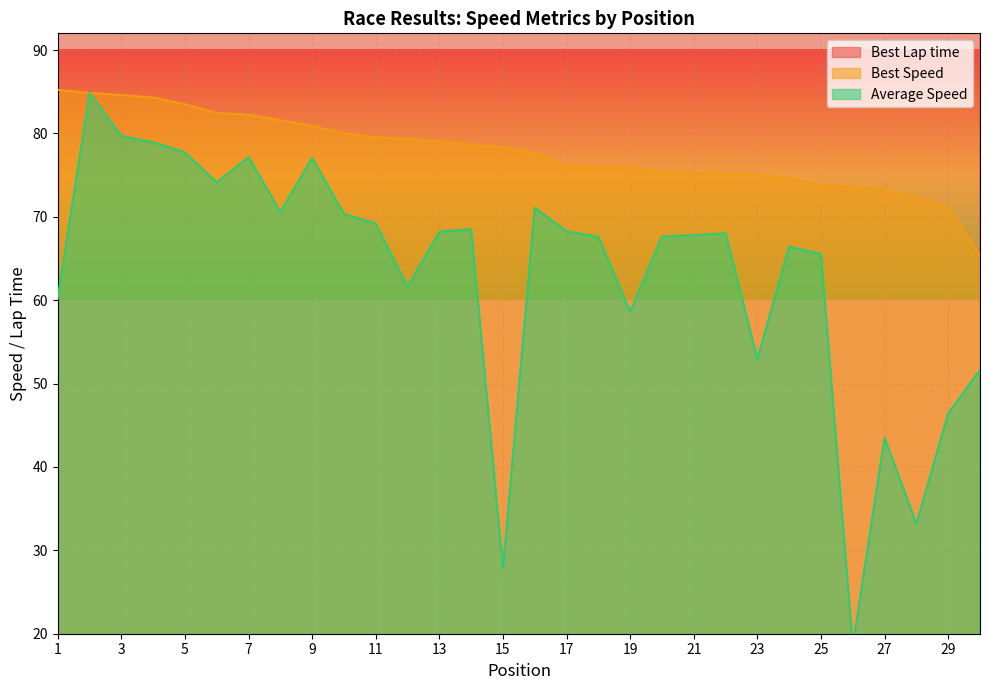

True or false: Average Speed has a value of 65.5 at 25.

True